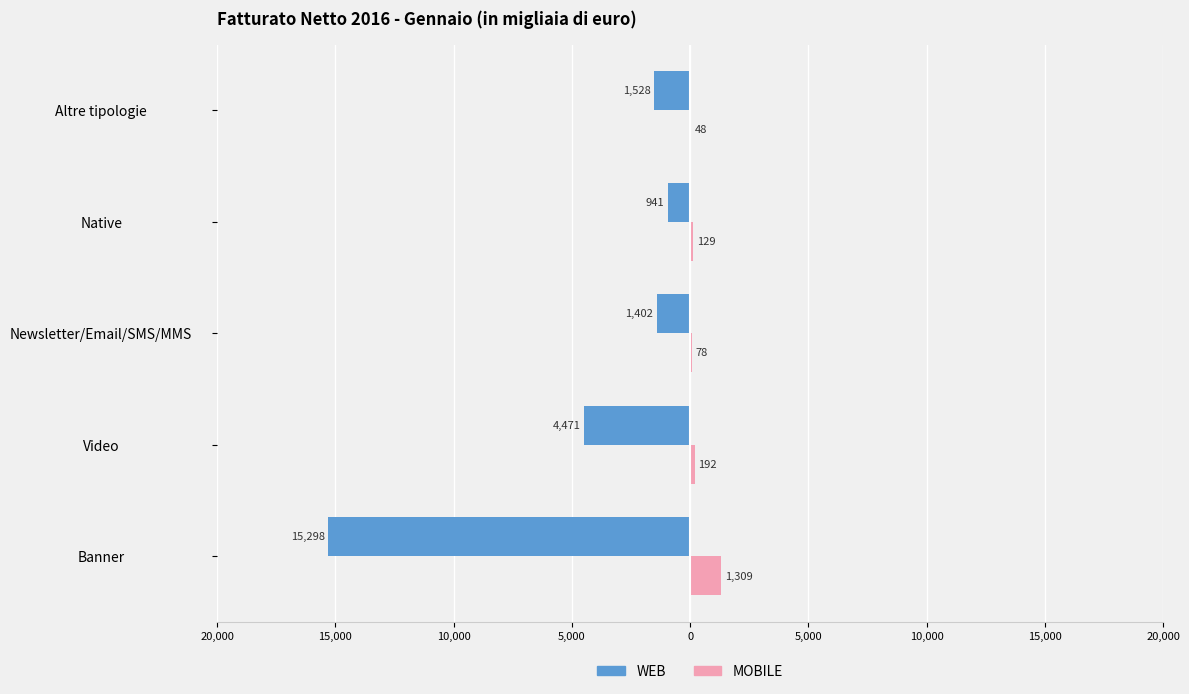

What are all the series names shown in the legend?

WEB, MOBILE